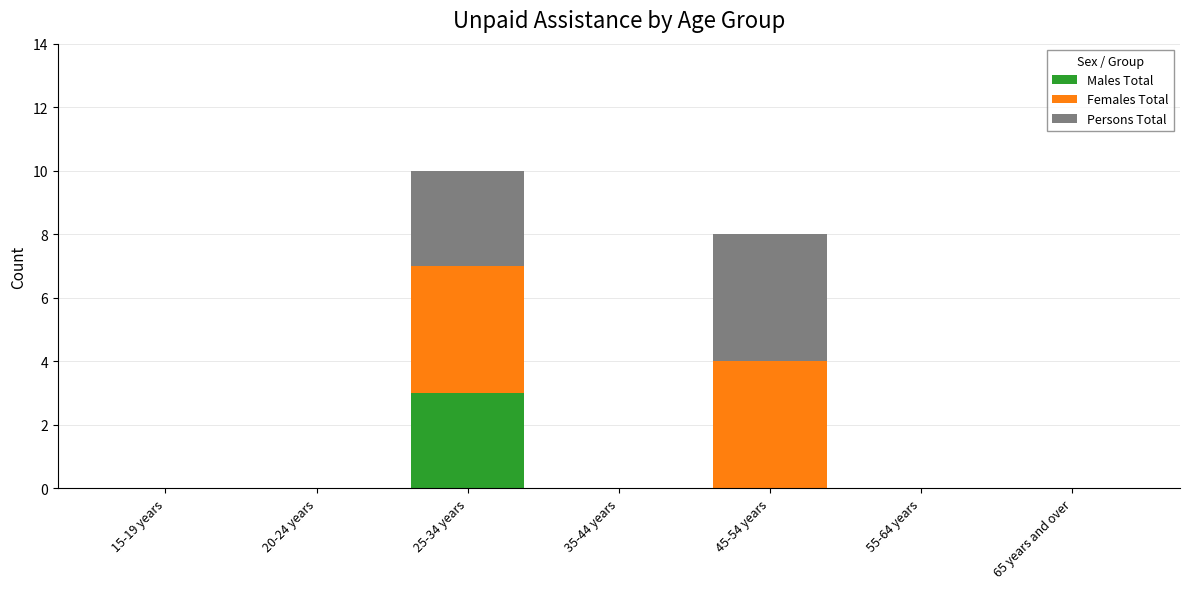

Reading left to right, what are the values for Males Total?

15-19 years=0	20-24 years=0	25-34 years=3	35-44 years=0	45-54 years=0	55-64 years=0	65 years and over=0